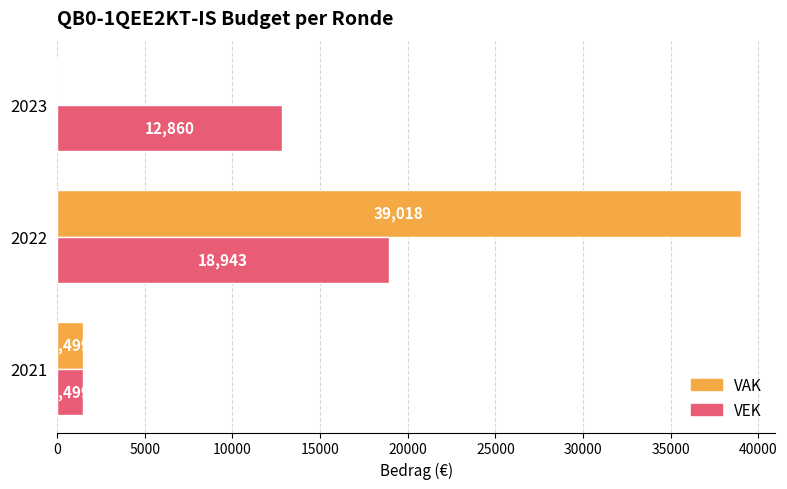

Which series changed the most between 2021 and 2022?

VAK